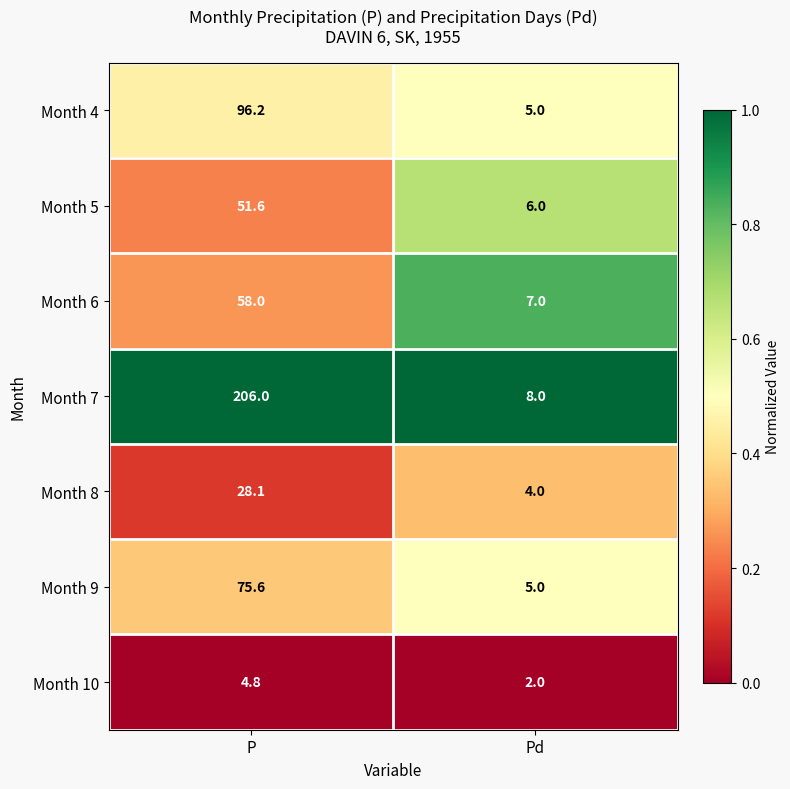

What is the total value across all series at Pd?

37.0